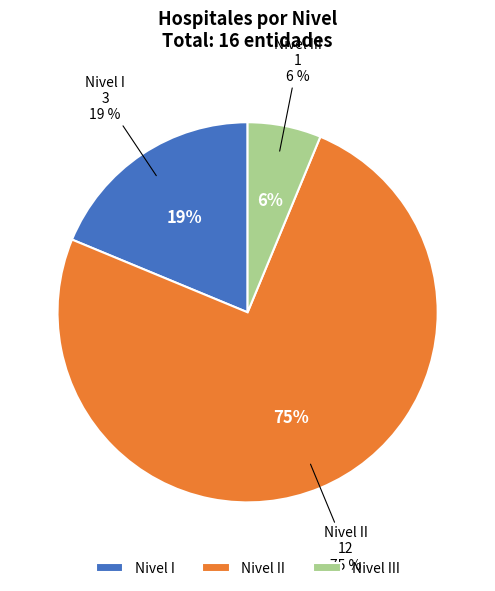

Between III and I, which is larger?

I